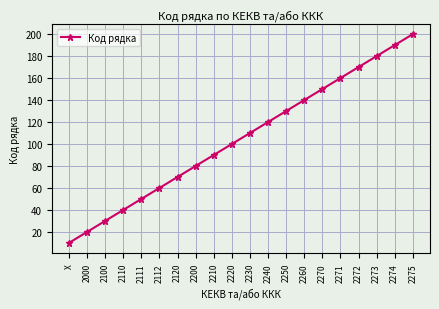

What is the difference between the values at 2270 and 2240?

30